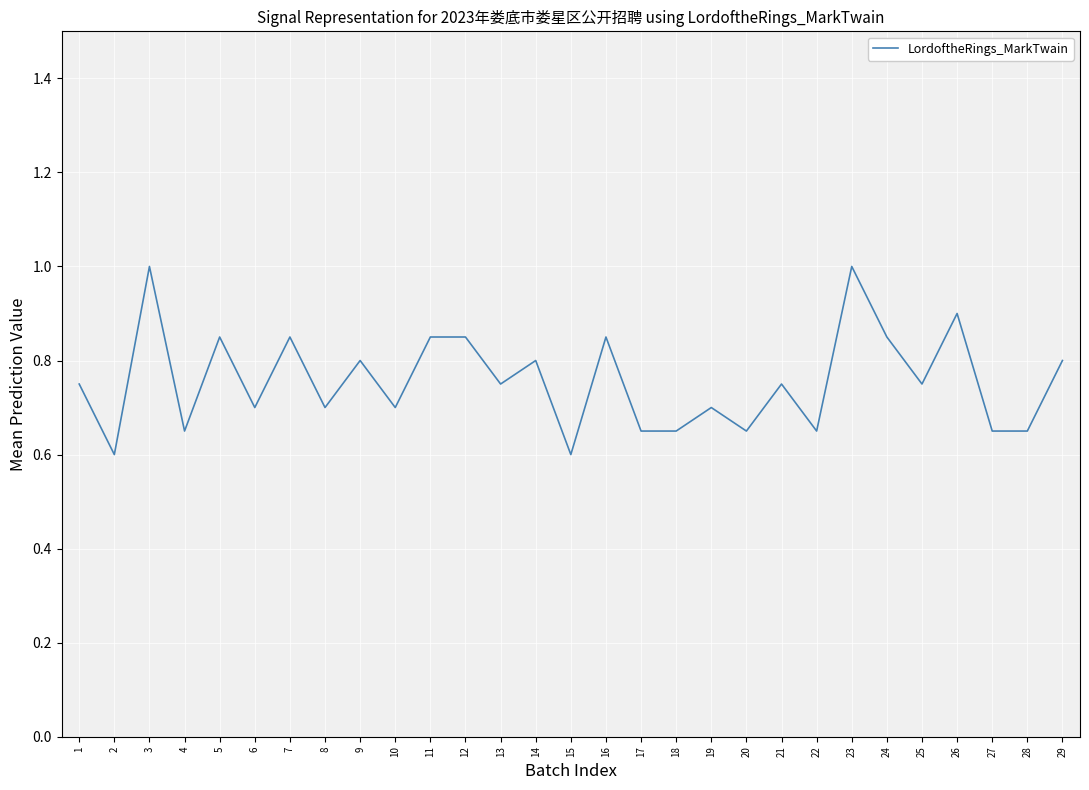

True or false: there are more than 1 points higher than both neighbors.

True